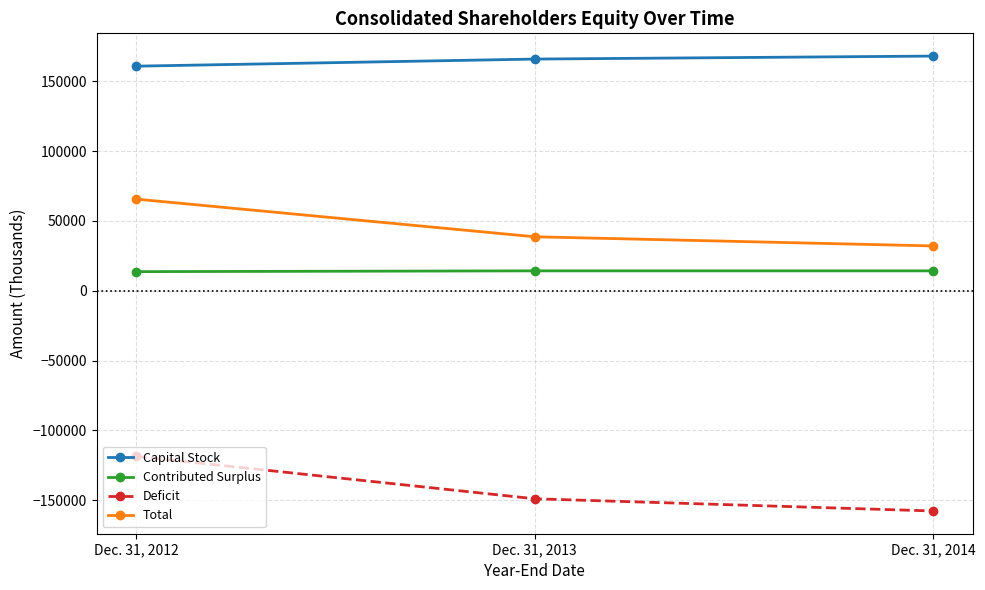

What is the difference between the maximum and second lowest values in the Contributed Surplus series?

3